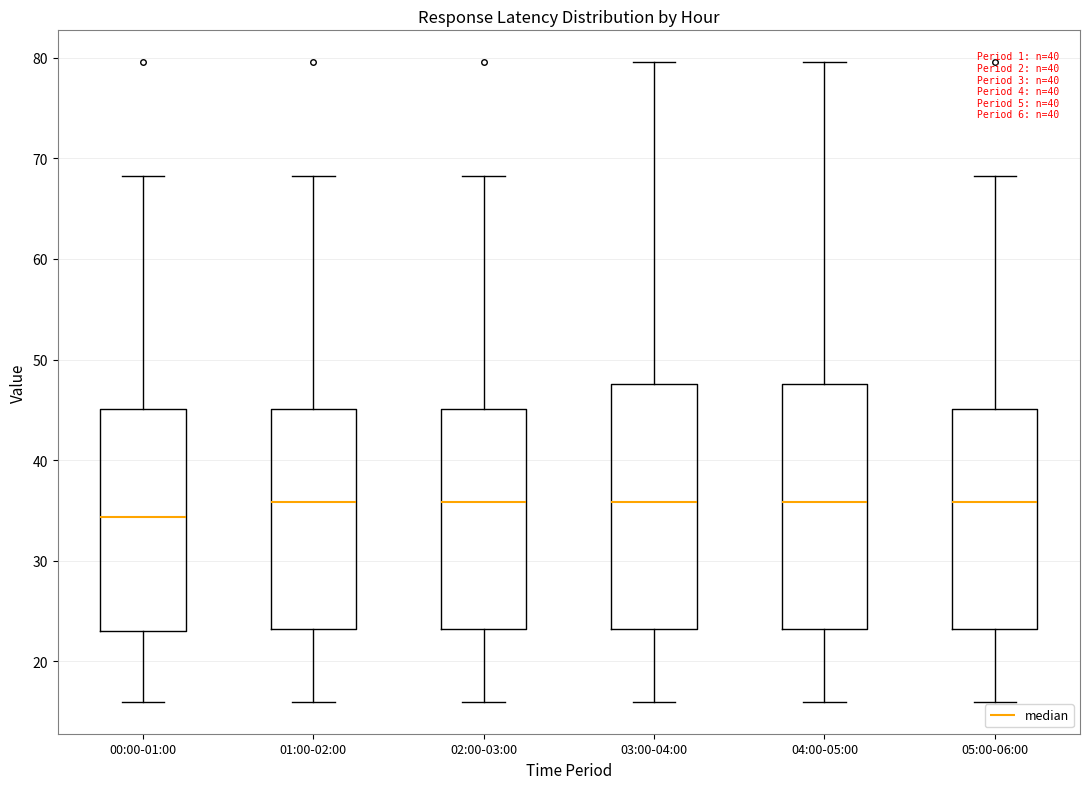

Where is the lower edge of the box for 01:00-02:00 on the y-axis? The values are not printed on the chart, so give them approximately, as read against the axis.

23